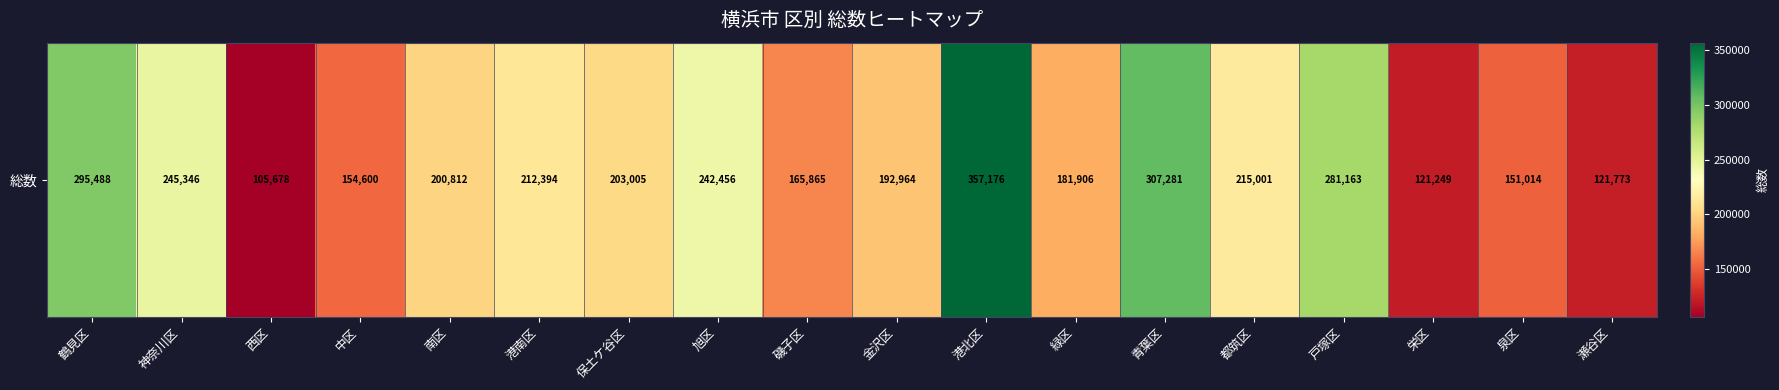

What is the average value?

208621